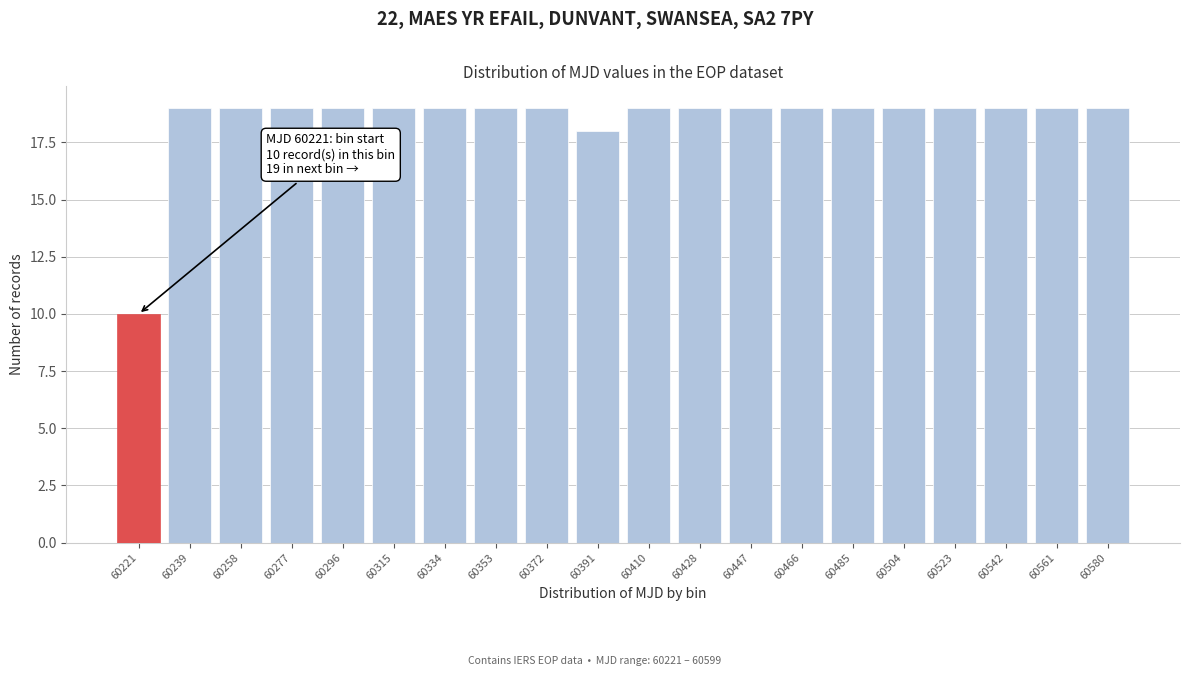

Reading right to left, what are all the values shown in this chart?

19	19	19	19	19	19	19	19	19	19	18	19	19	19	19	19	19	19	19	10